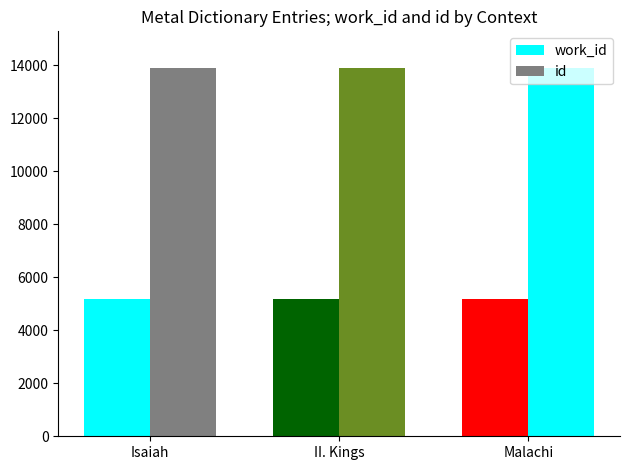

Reading right to left, what are all the values shown in this chart?

work_id: 5167	5163	5162
id: 13889	13884	13883